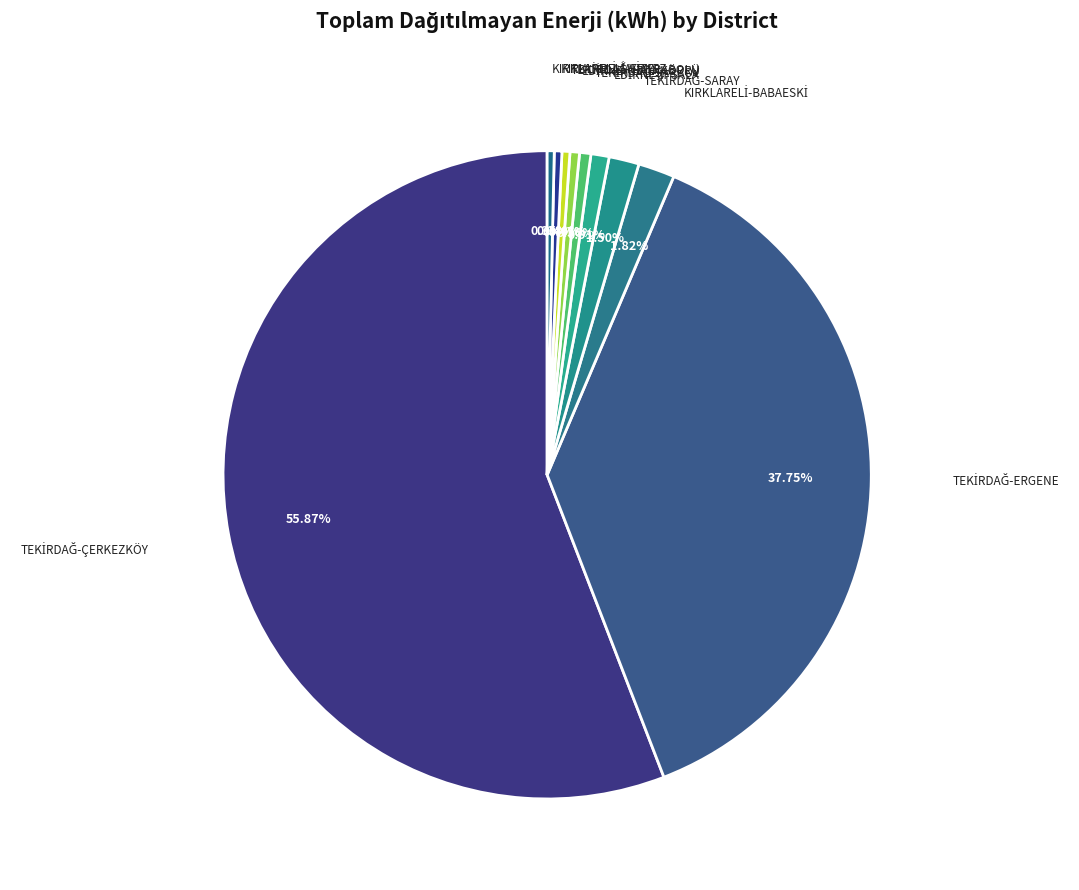

How many segments does this pie chart have?

10